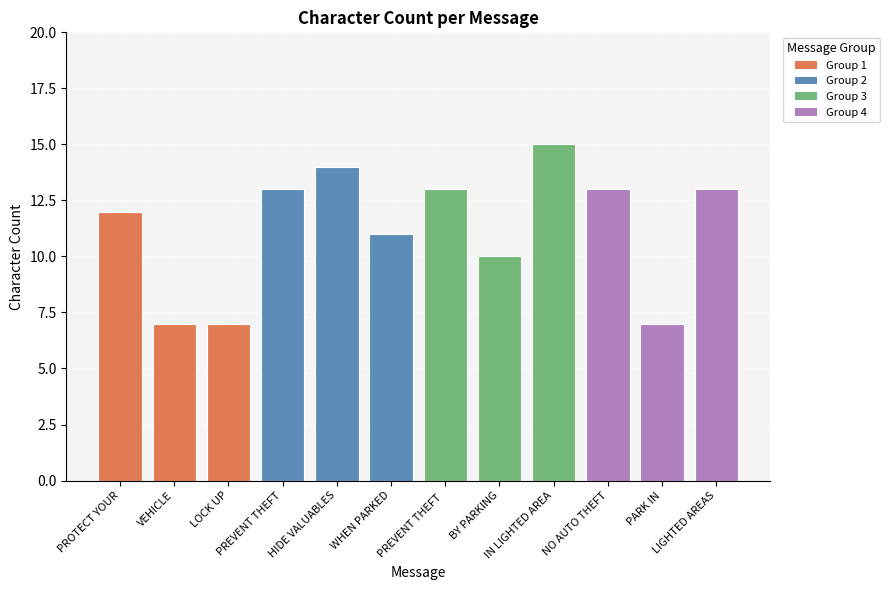

How many categories are shown in the chart?

12